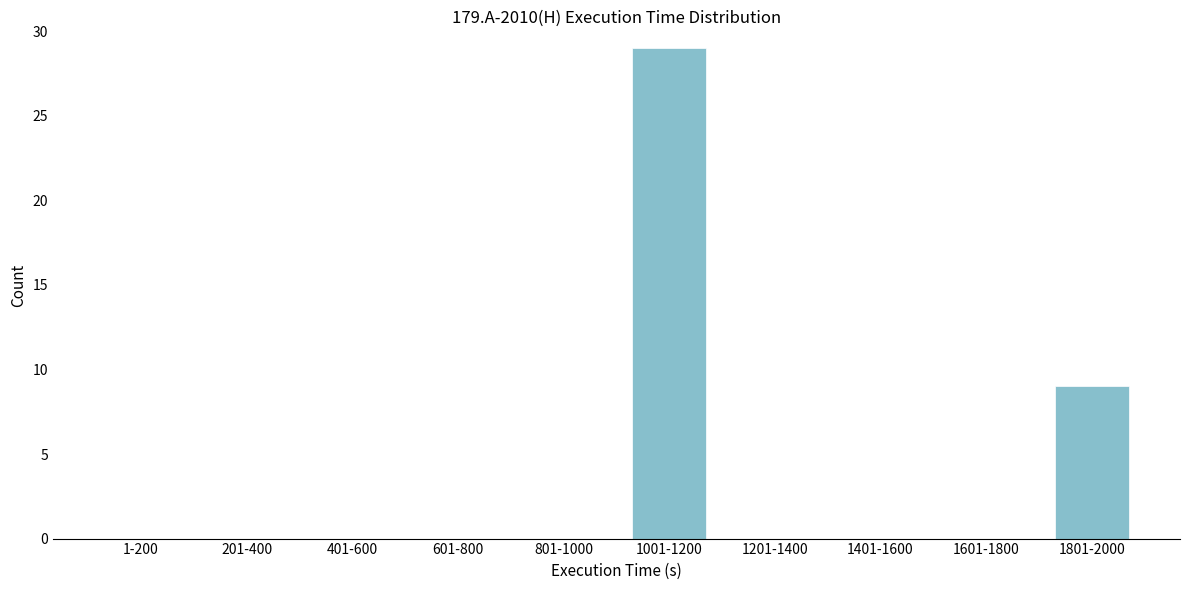

The chart shows a value of -16 at 201-400. True or false?

False